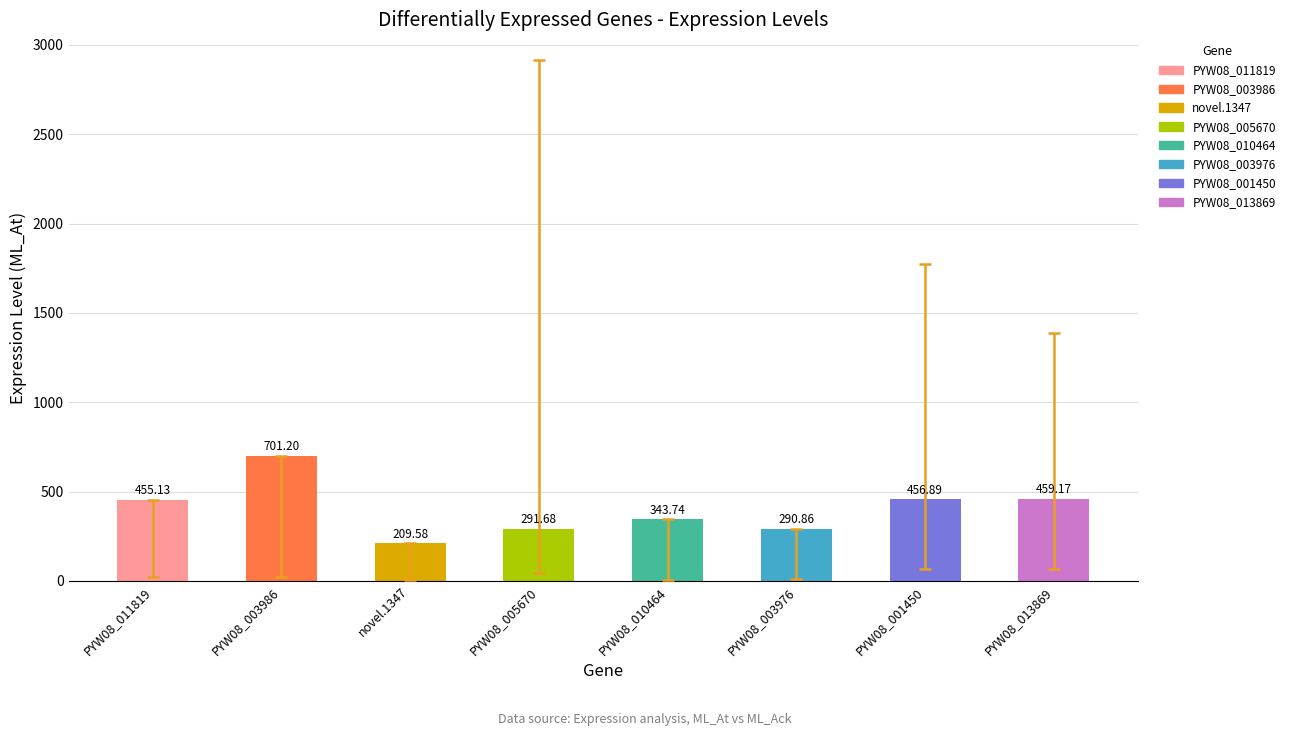

At which category does the chart reach its minimum across all series?

novel.1347